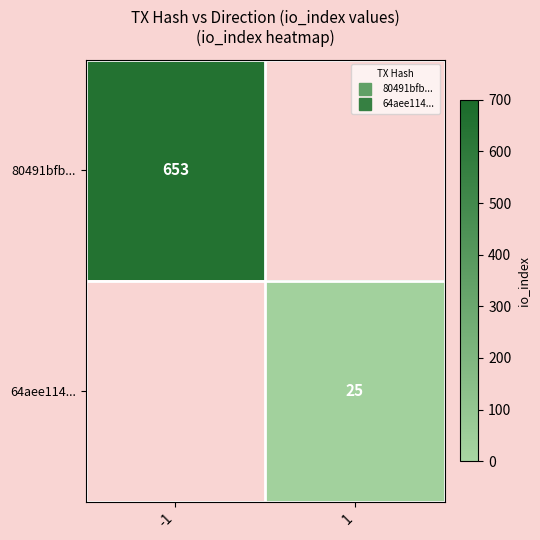

The 64aee114... series shows 13.6 at 1. True or false?

False